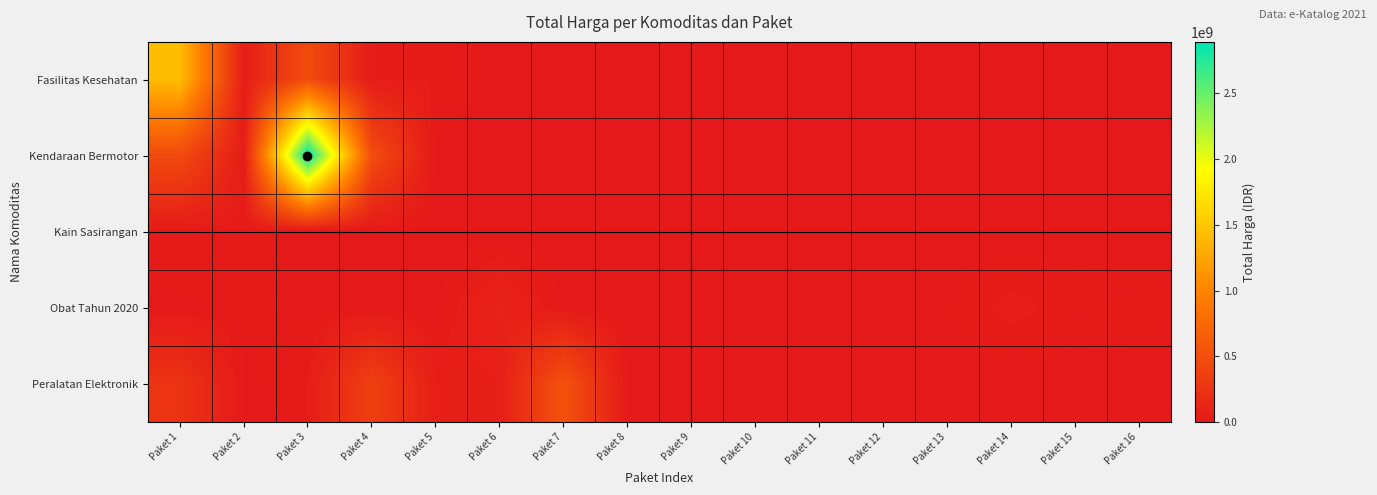

Between Paket 1 and Paket 6, which series saw the biggest shift?

Fasilitas Kesehatan